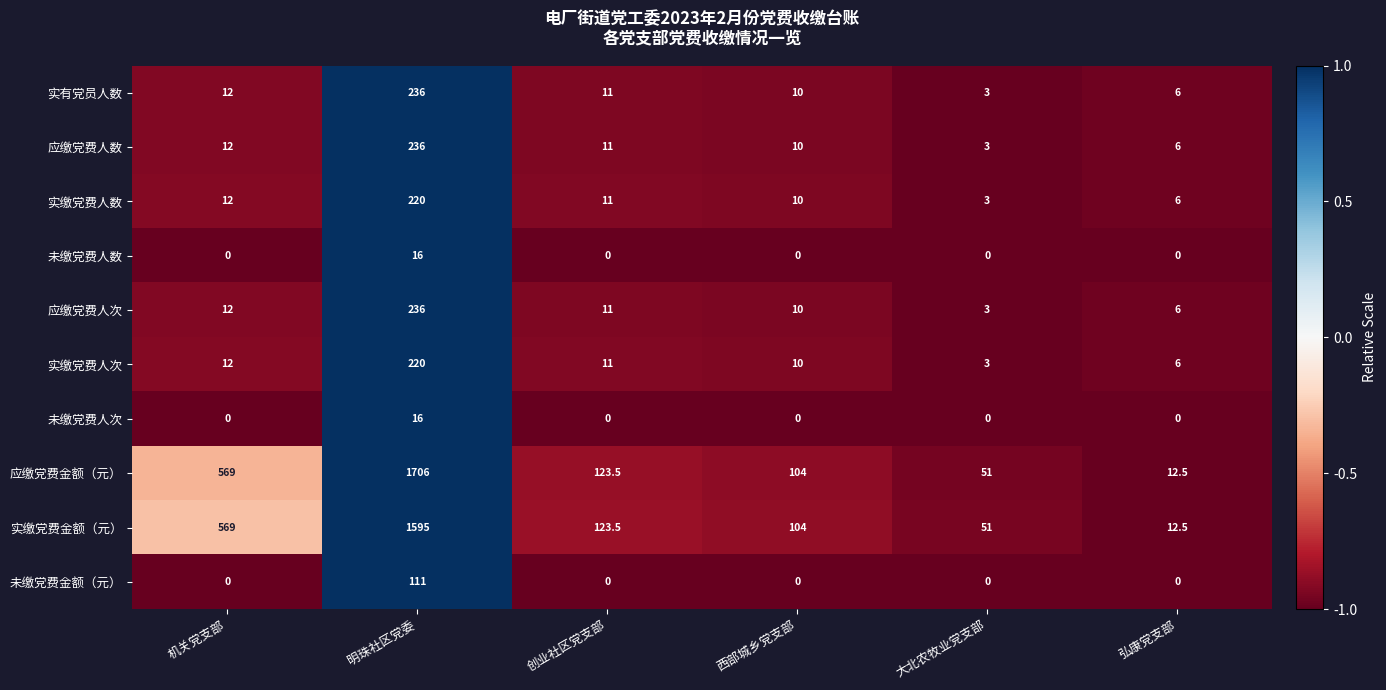

What is the difference between the 应缴党费金额（元） values at 大北农牧业党支部 and 弘康党支部?

38.5